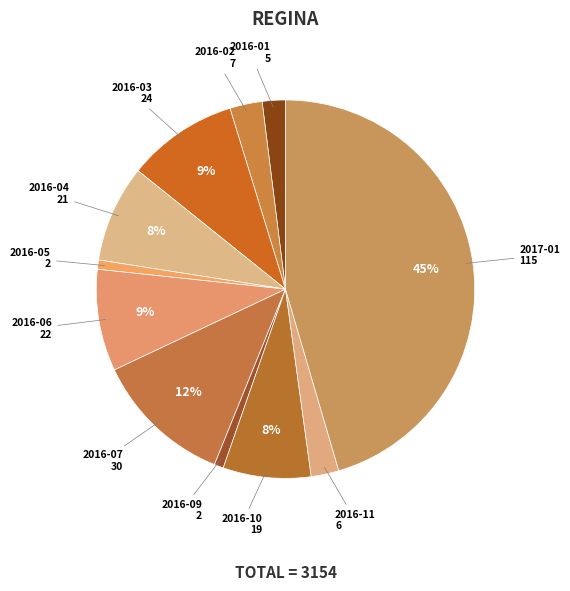

Does 2016-07 account for over 50% of the chart?

No